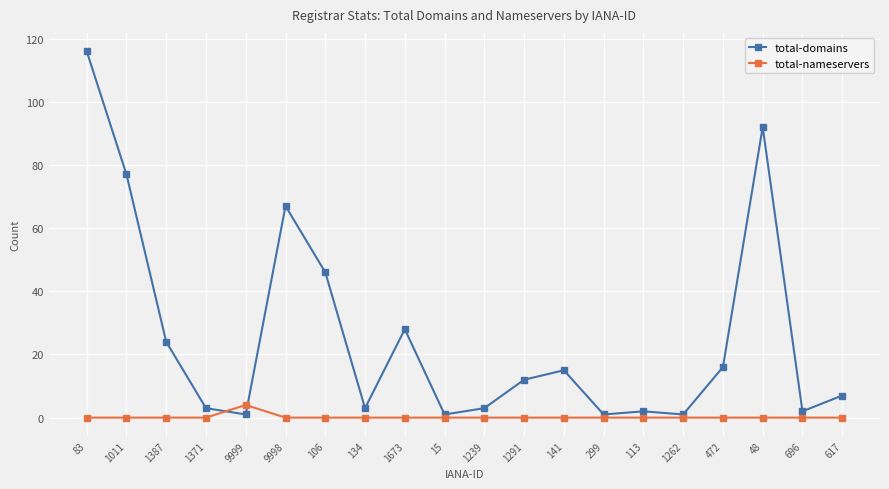

Is the value of total-nameservers at 472 greater than the value of total-domains at 1011?

No